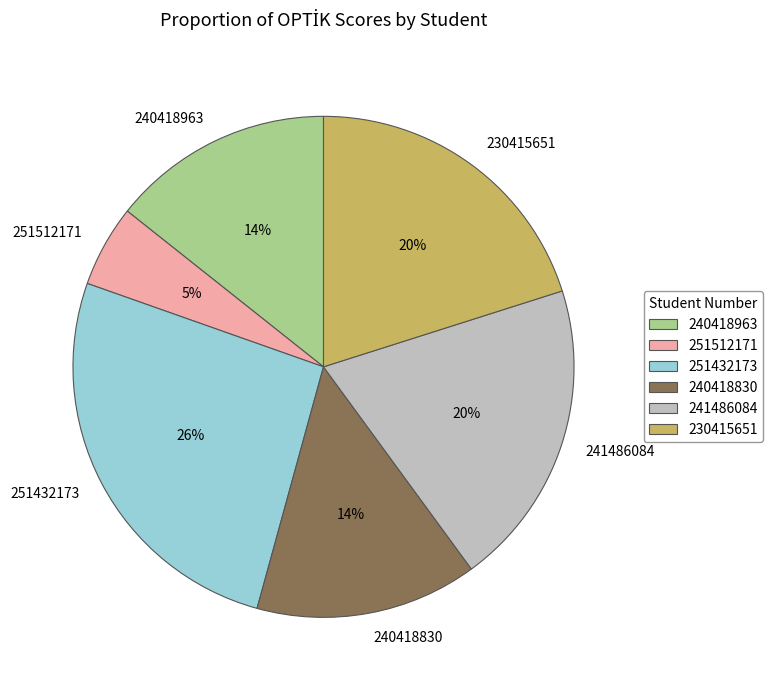

To the nearest percent, what percentage of the pie is 251512171?

5%